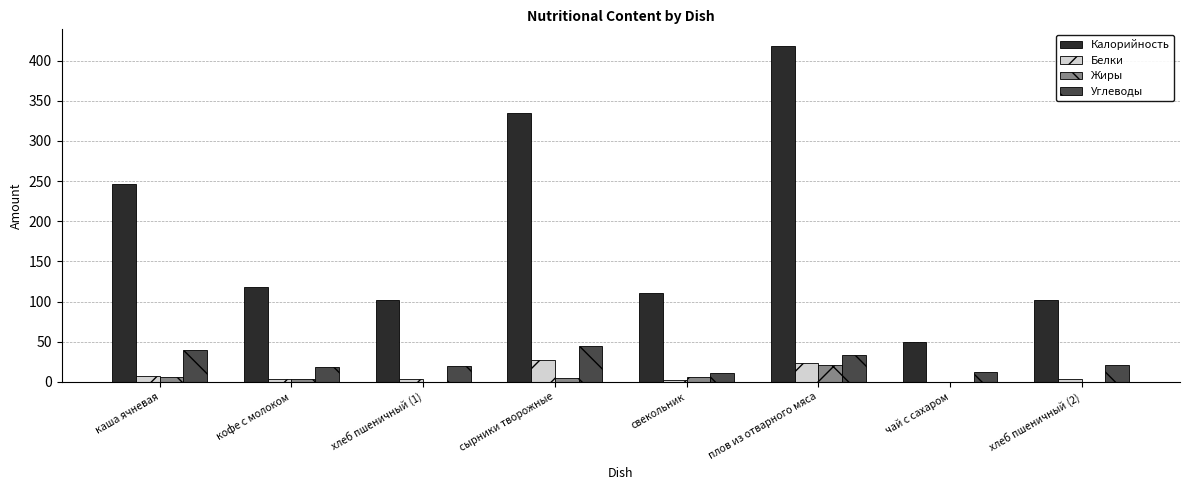

Which series has the largest total across all categories?

Калорийность